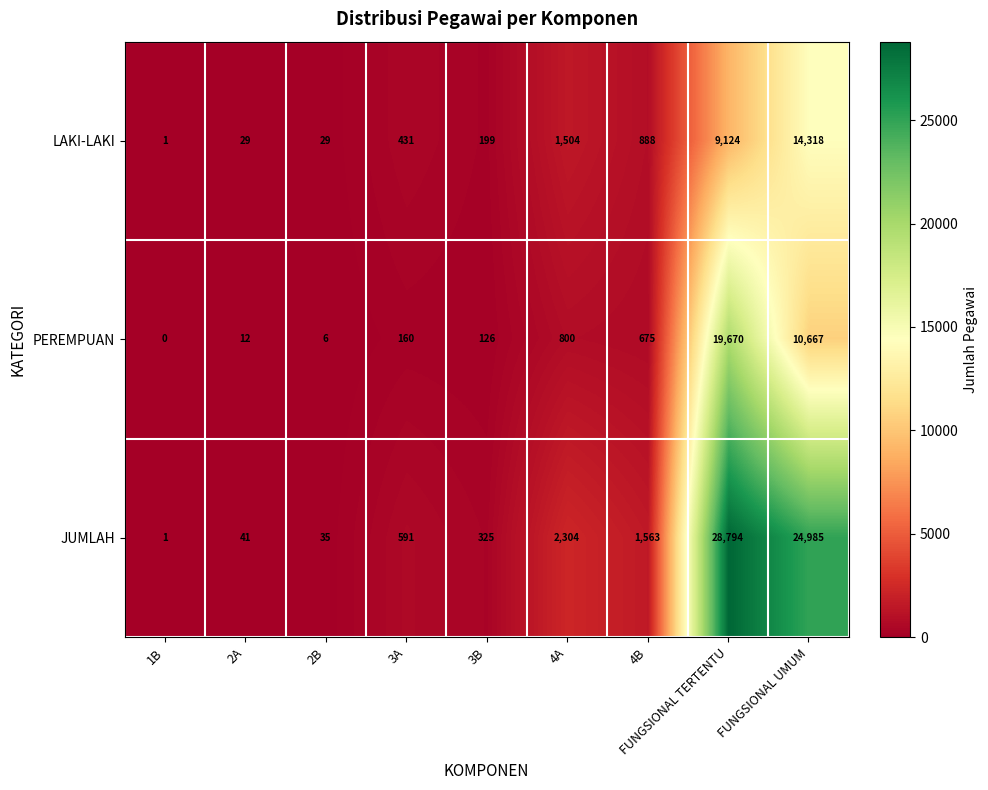

How many data points does each series have?

9